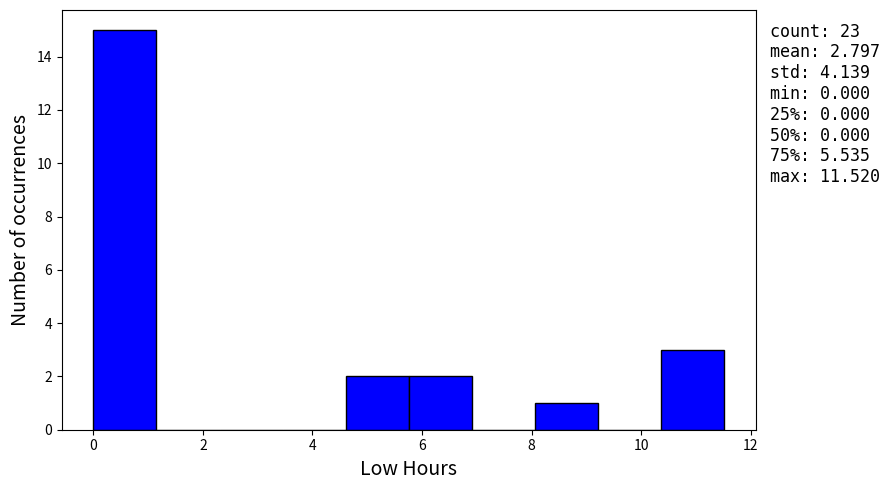

Which range on the x-axis has the tallest bar?

0.0 to 1.2